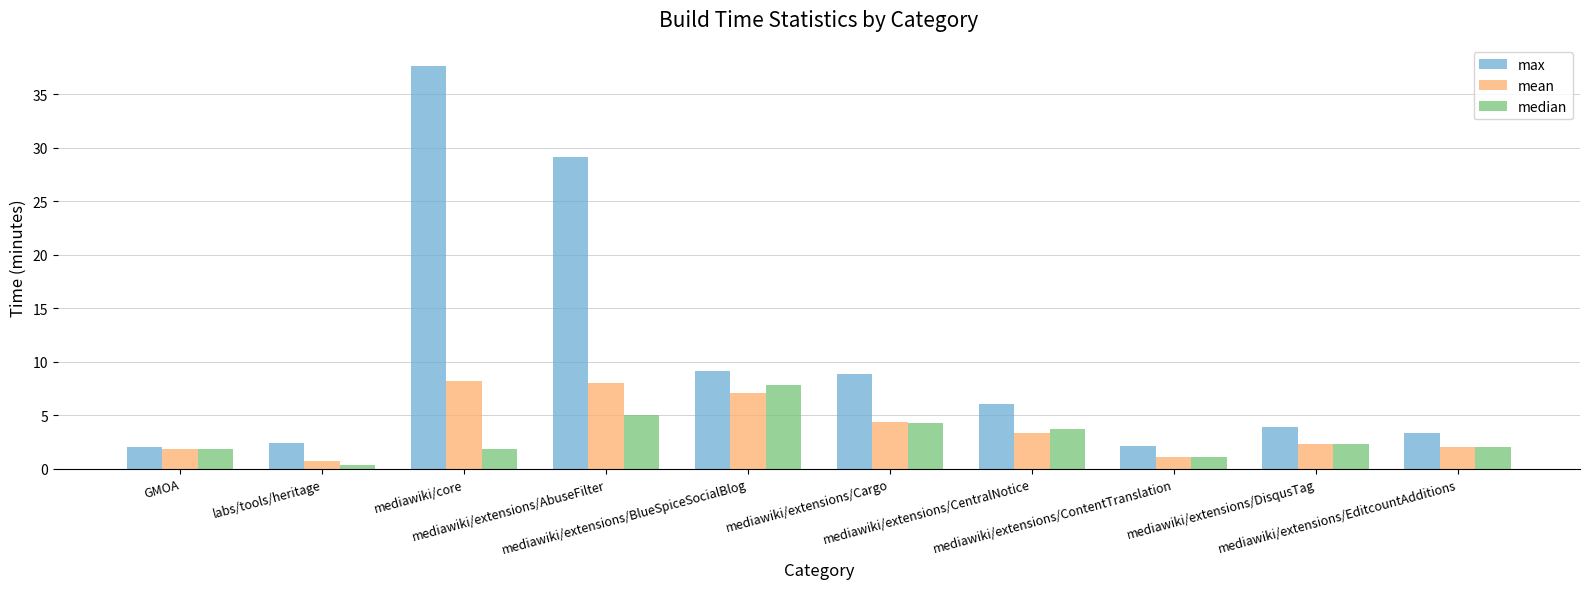

How many values in the max series exceed 6?

5